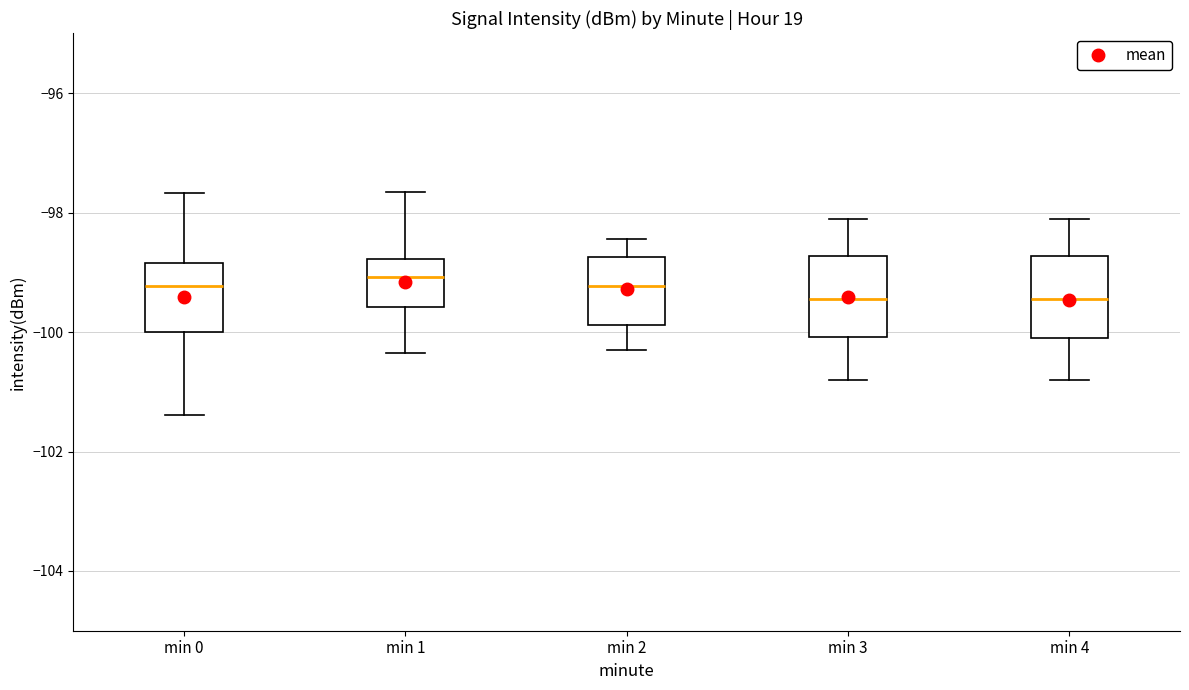

Where does the lower whisker of the box for min 4 end on the y-axis? The values are not printed on the chart, so give them approximately, as read against the axis.

-100.8